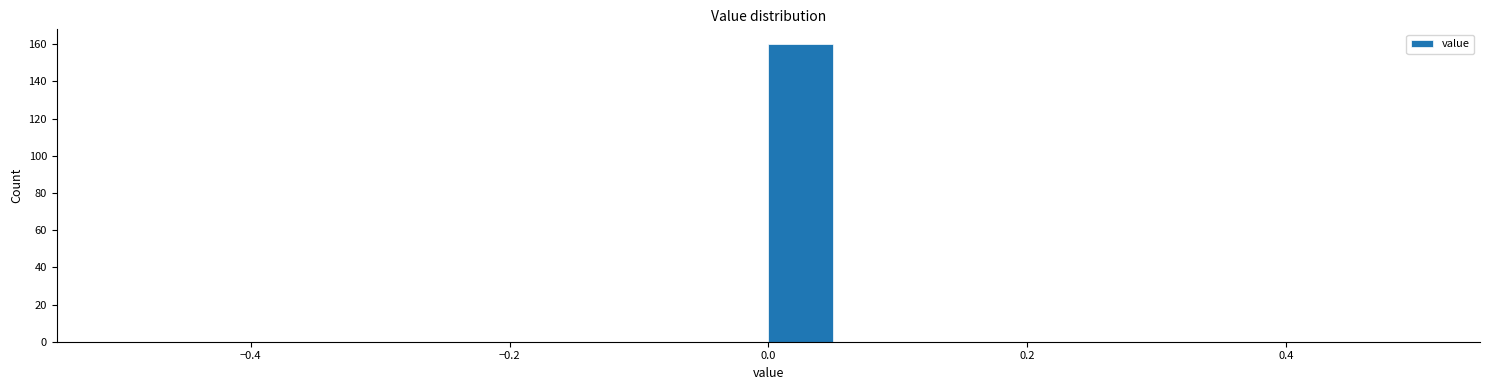

Read against the x-axis, roughly where is the centre of the tallest bar?

0.02